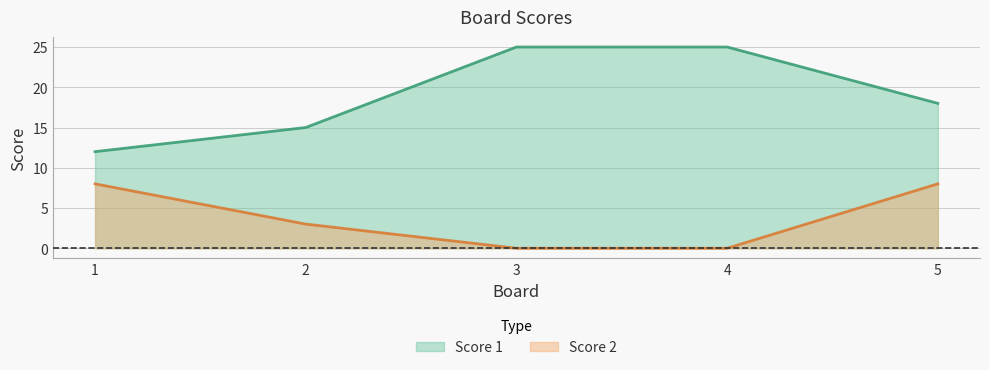

What is the sum of the Score 1 values at 3 and 4?

50